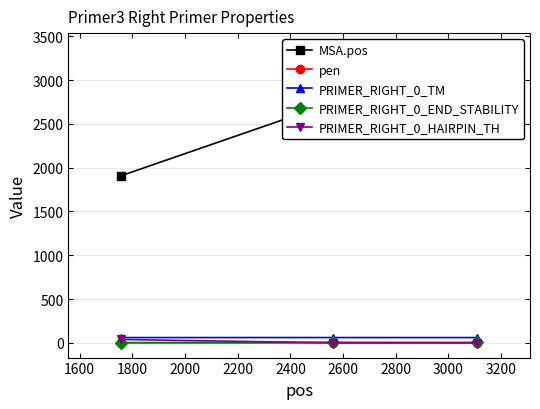

True or false: PRIMER_RIGHT_0_TM has a value of 39.7 at 1400.

False